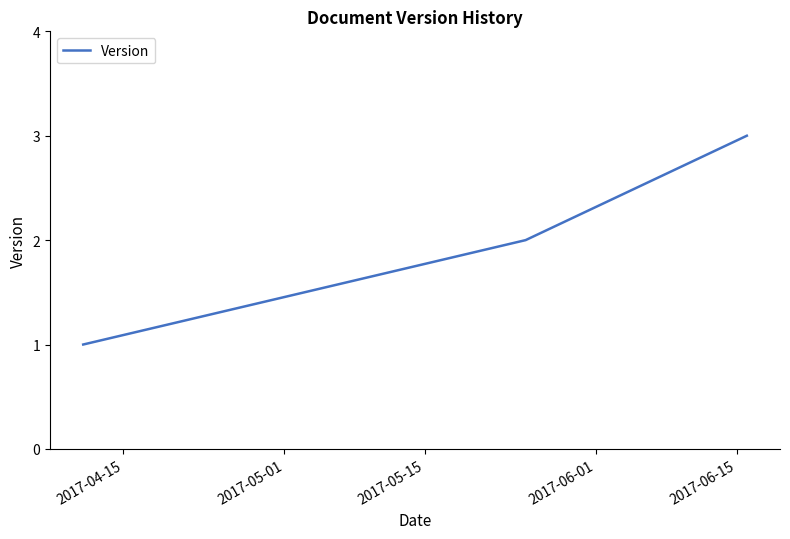

What is the sum of all values?

6